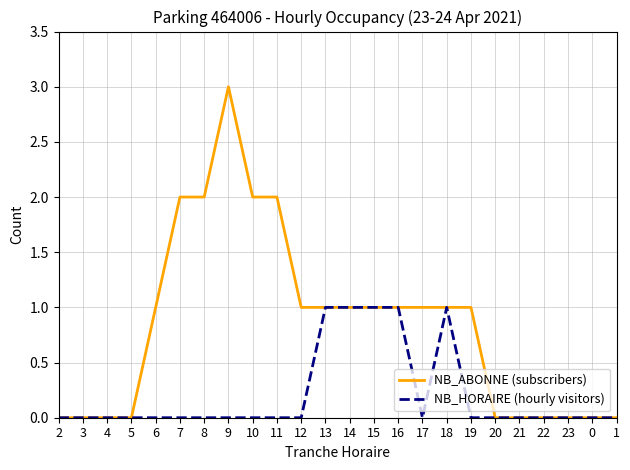

What is the highest value of the NB_ABONNE (subscribers) series?

3